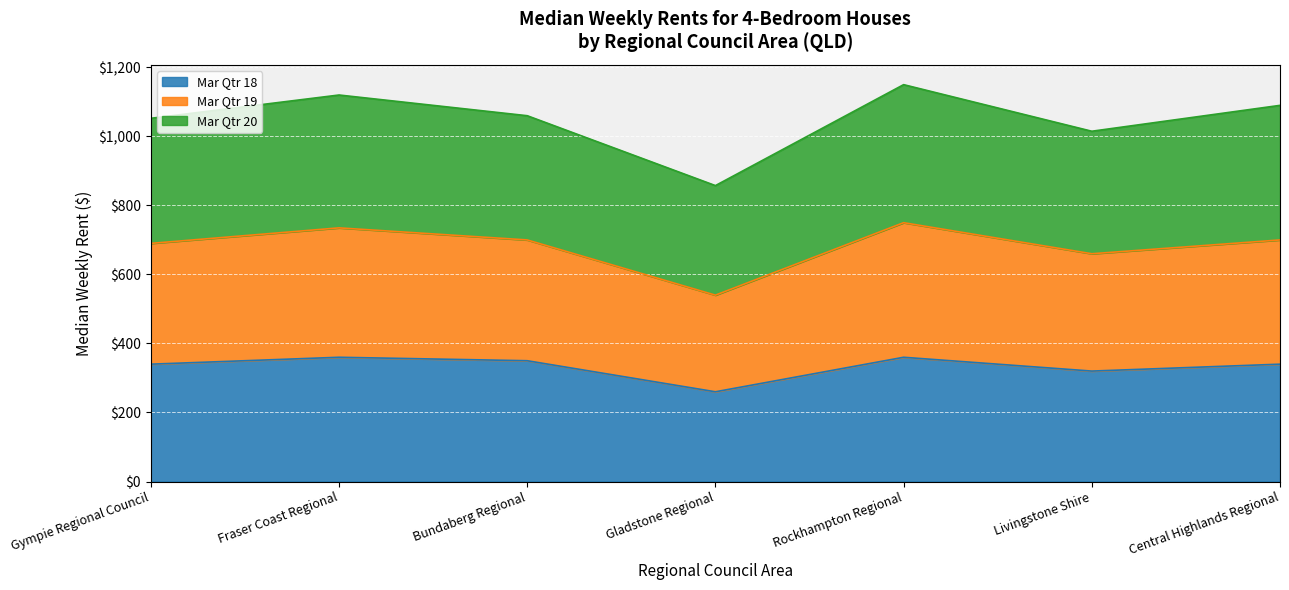

How many data points in Mar Qtr 18 Rent are above 340?

3